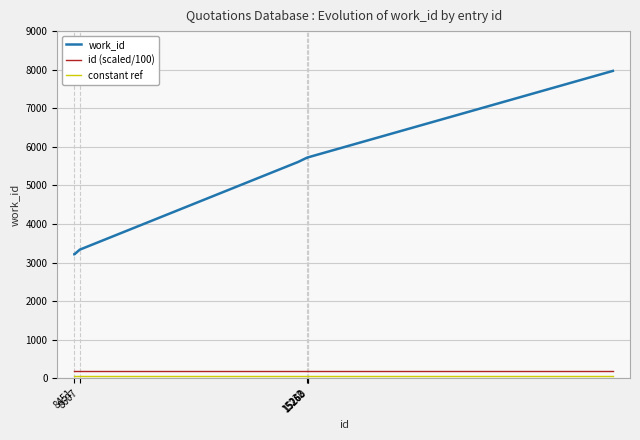

What is the maximum value for id (scaled/100)?

200